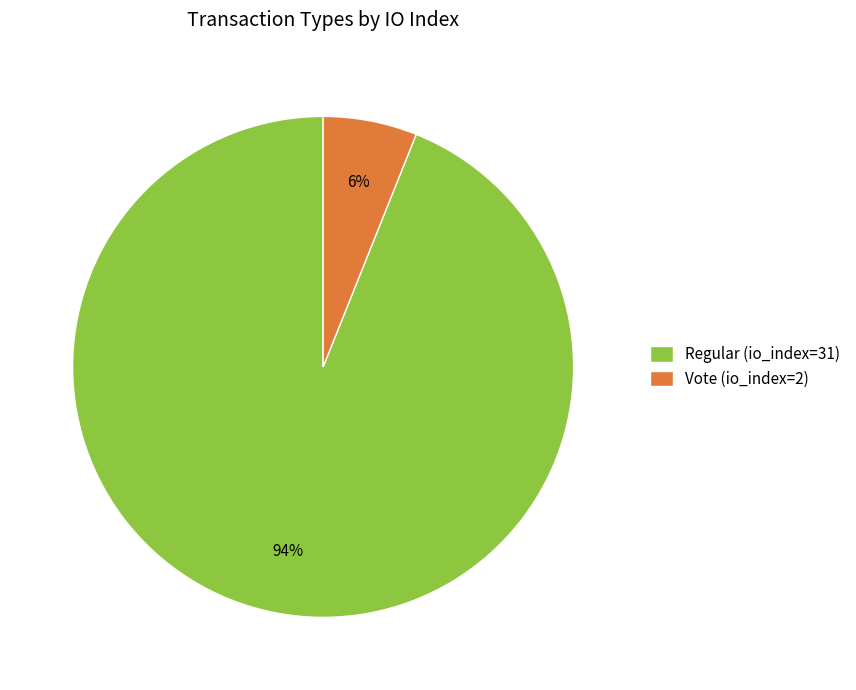

Between Regular (io_index=31) and Vote (io_index=2), which is larger?

Regular (io_index=31)